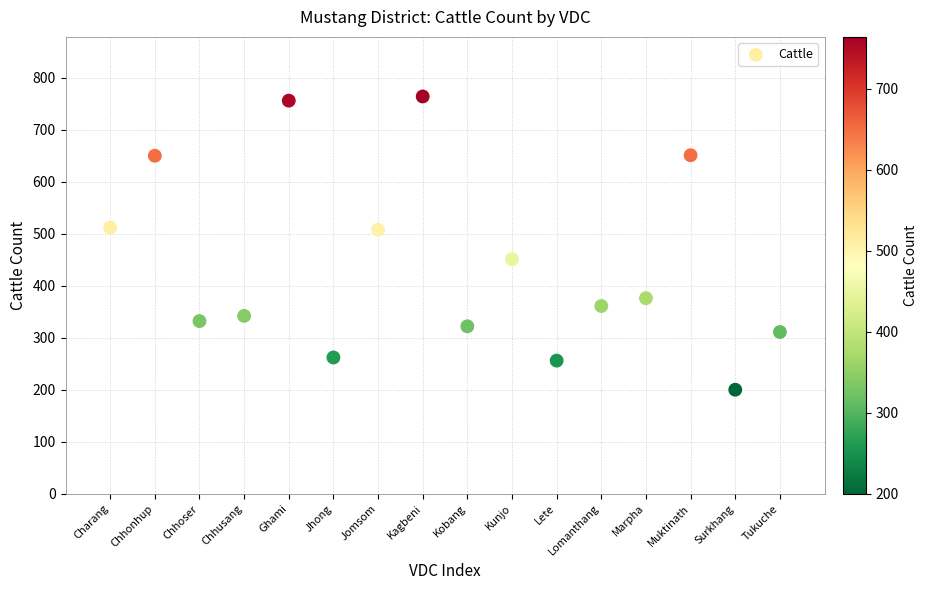

What is the range of Y values (max minus min)?

564